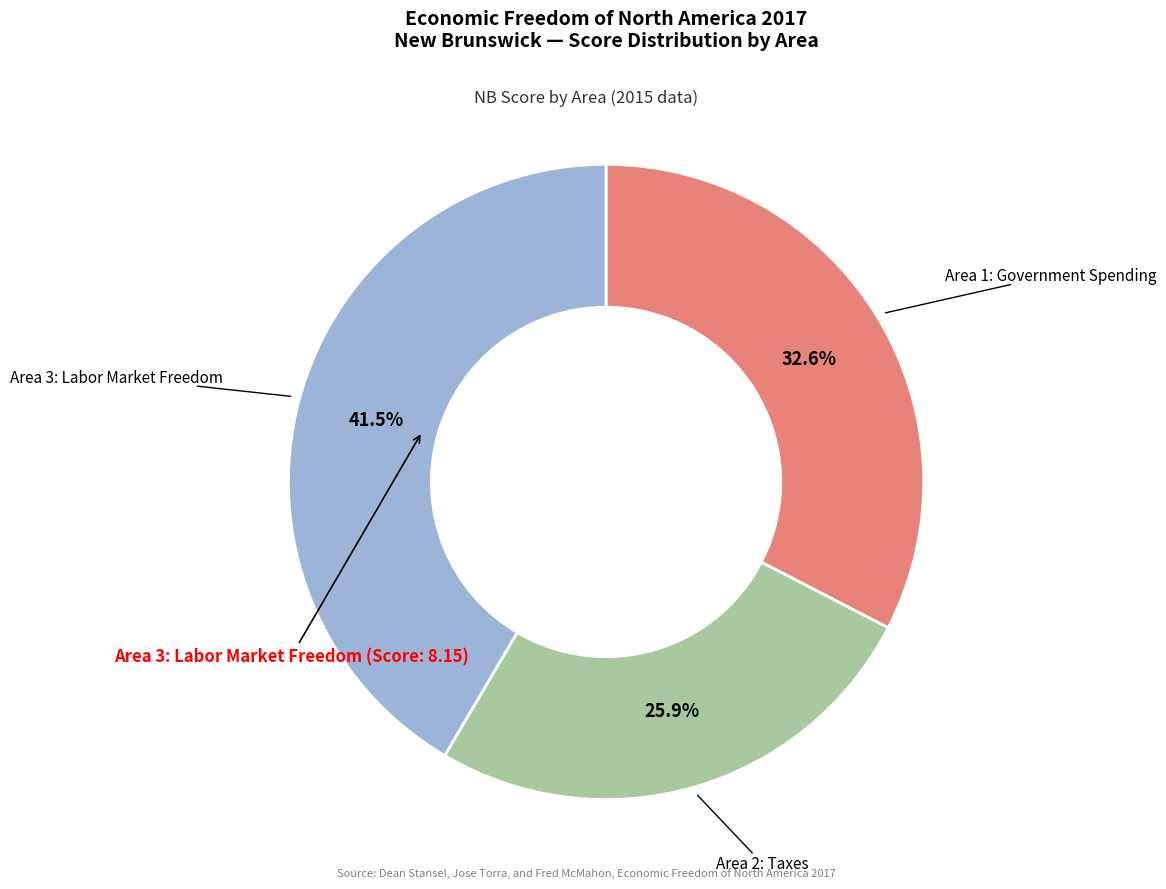

Is there any slice that represents more than half of the pie?

No